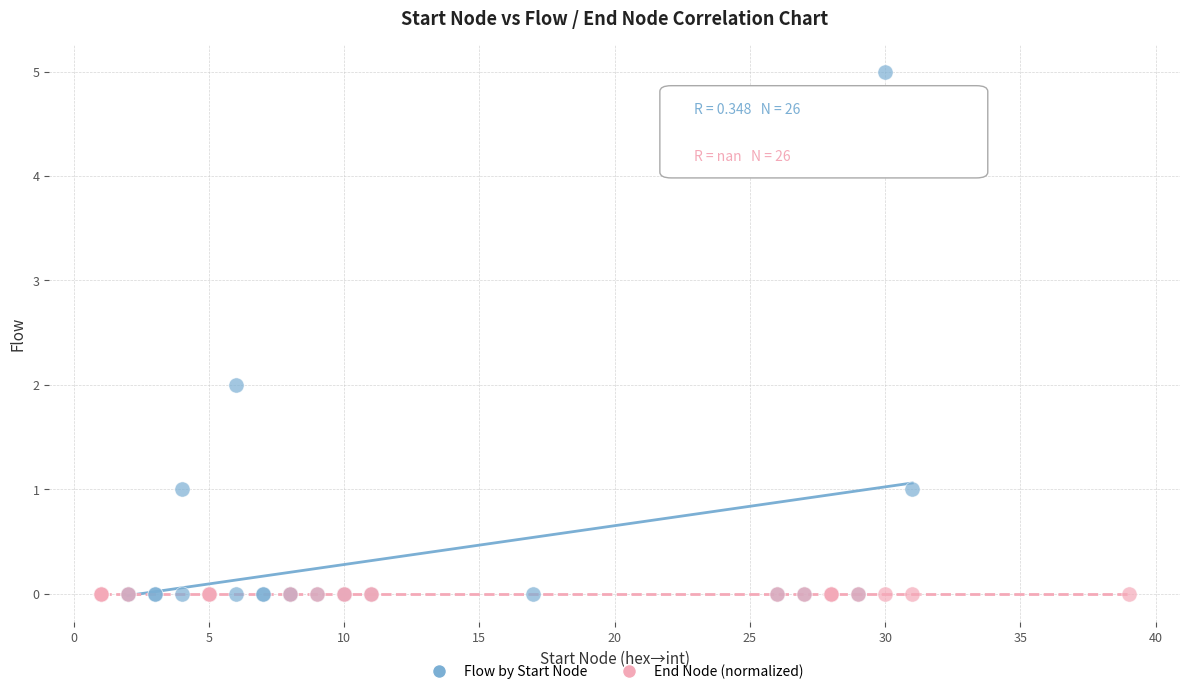

Which series reaches the maximum Y coordinate?

Flow by Start Node